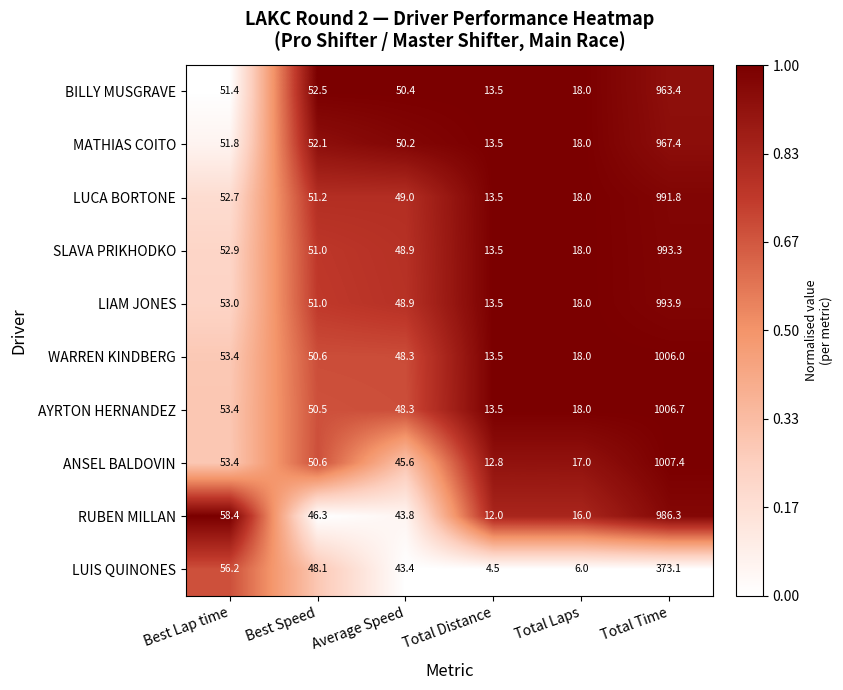

Which series has the largest range (max minus min)?

ANSEL BALDOVIN